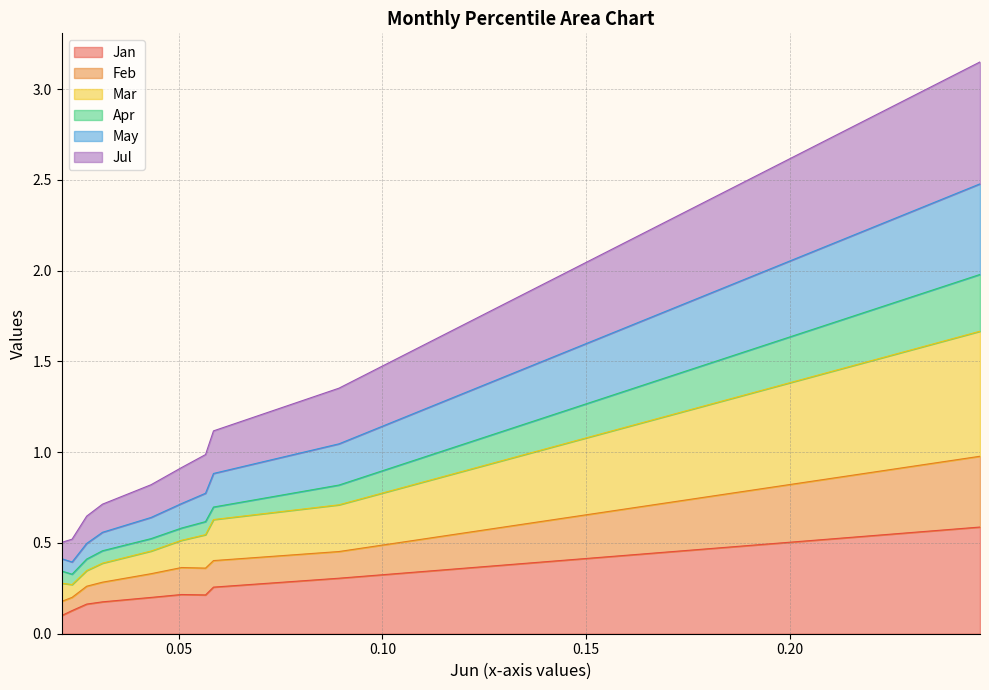

True or false: Feb and May cross at least once.

False